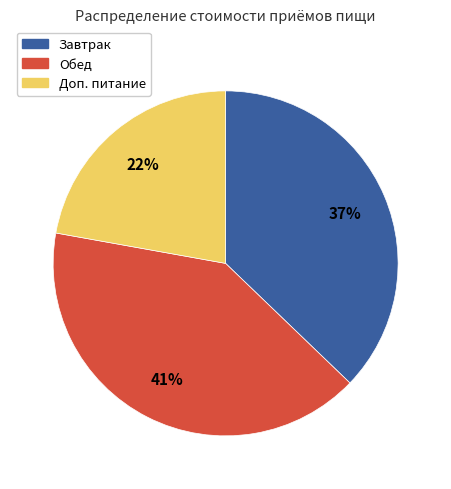

To the nearest percent, what is the average slice percentage?

33%